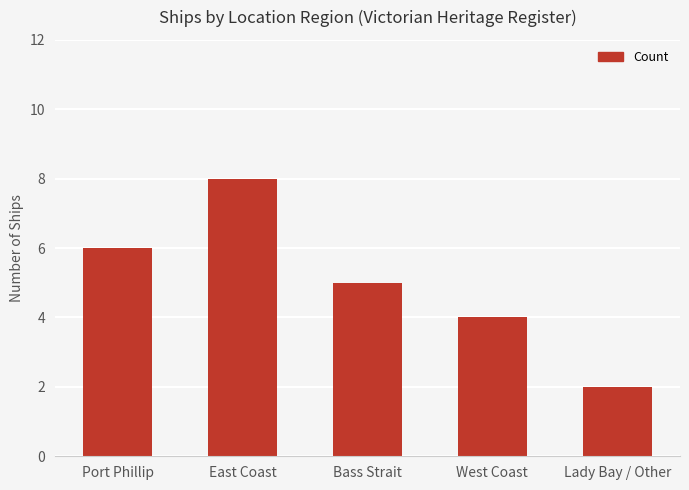

List the labels in order of value, largest first.

East Coast, Port Phillip, Bass Strait, West Coast, Lady Bay / Other